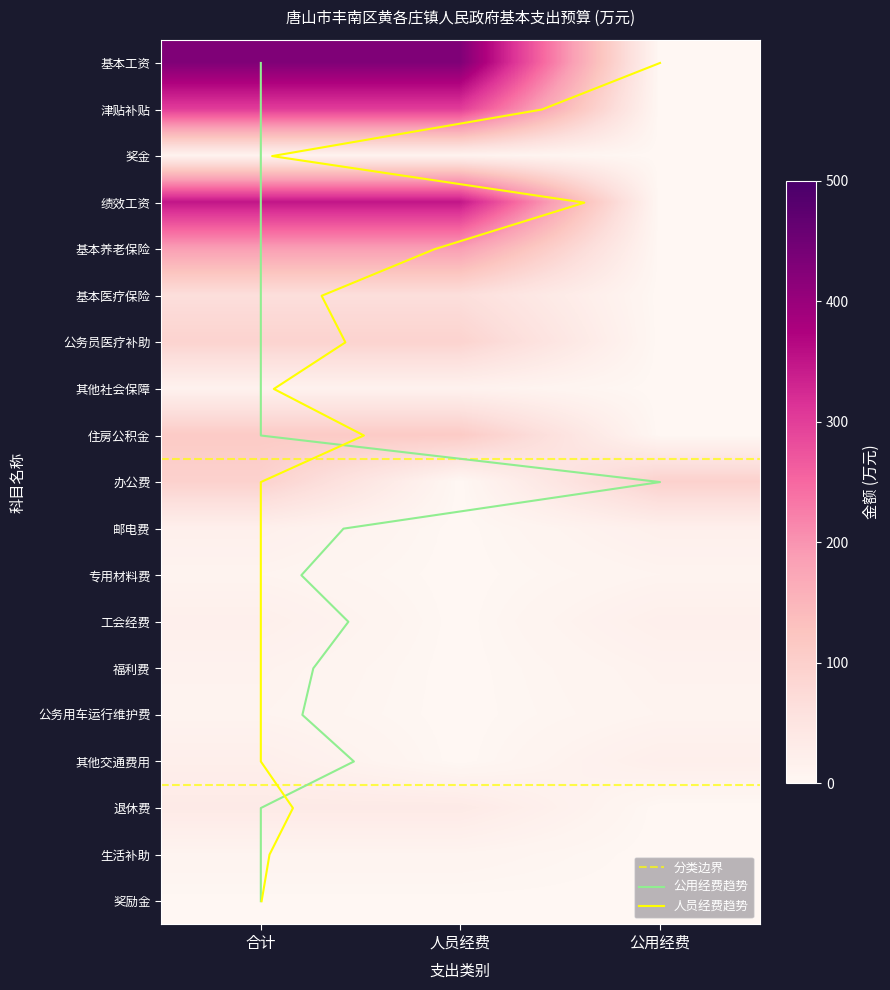

Rank the series by their maximum value, from lowest to highest.

基本养老保险, 奖励金, 专用材料费, 公务用车运行维护费, 基本医疗保险, 福利费, 住房公积金, 邮电费, 工会经费, 其他交通费用, 生活补助, 其他社会保障, 公务员医疗补助, 办公费, 退休费, 绩效工资, 奖金, 基本工资, 津贴补贴